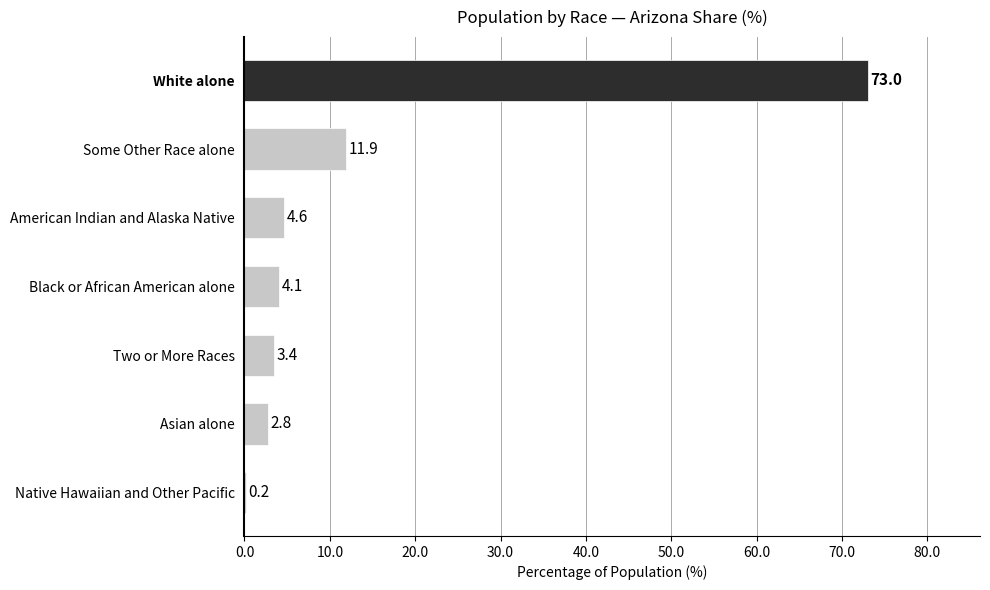

What is the sum of all values?

100.0